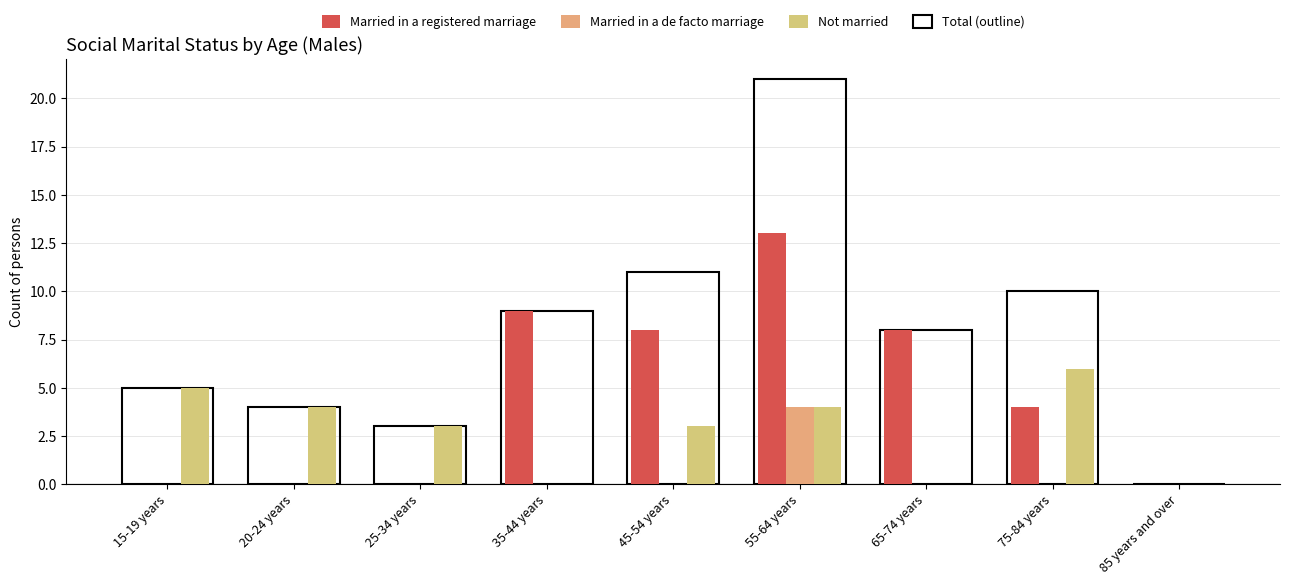

What are all the series names shown in the legend?

Married in a registered marriage, Married in a de facto marriage, Not married, Total (outline)